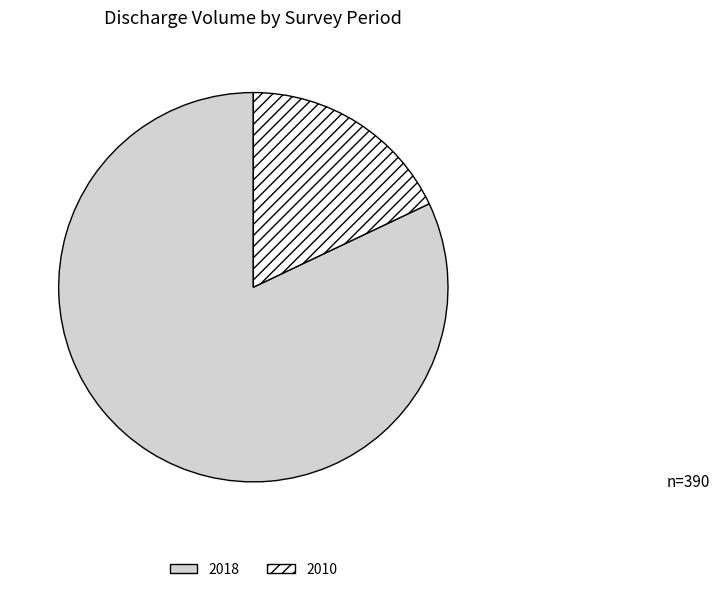

Combined, do 2018 and 2010 account for over 50%?

Yes